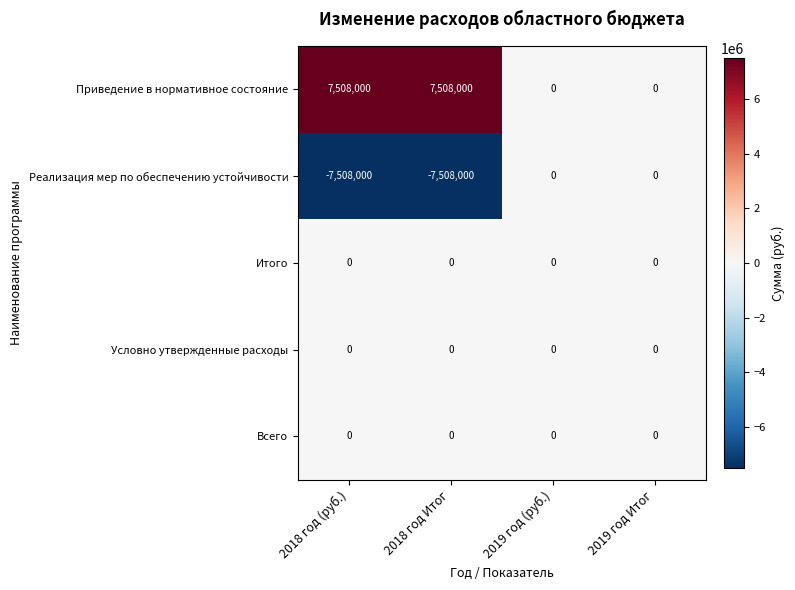

Count the number of categories in the chart.

4